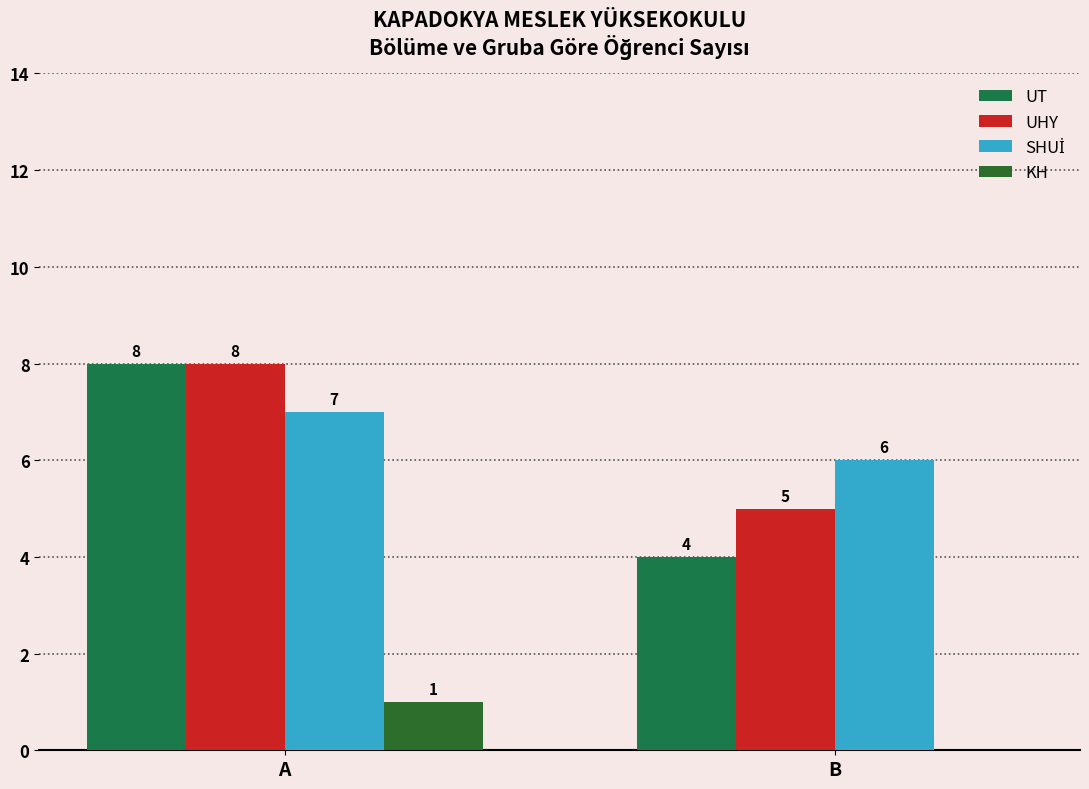

How many categories are shown in the chart?

2